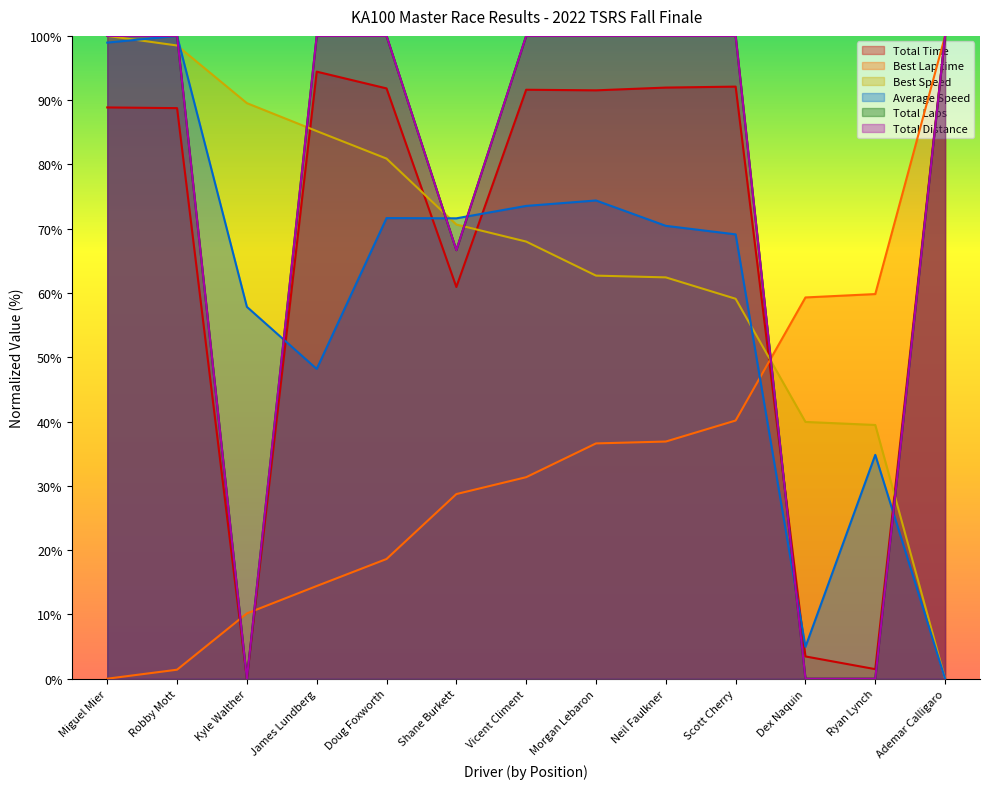

True or false: Best Lap time has a value of 138.7 at Ademar Calligaro.

False